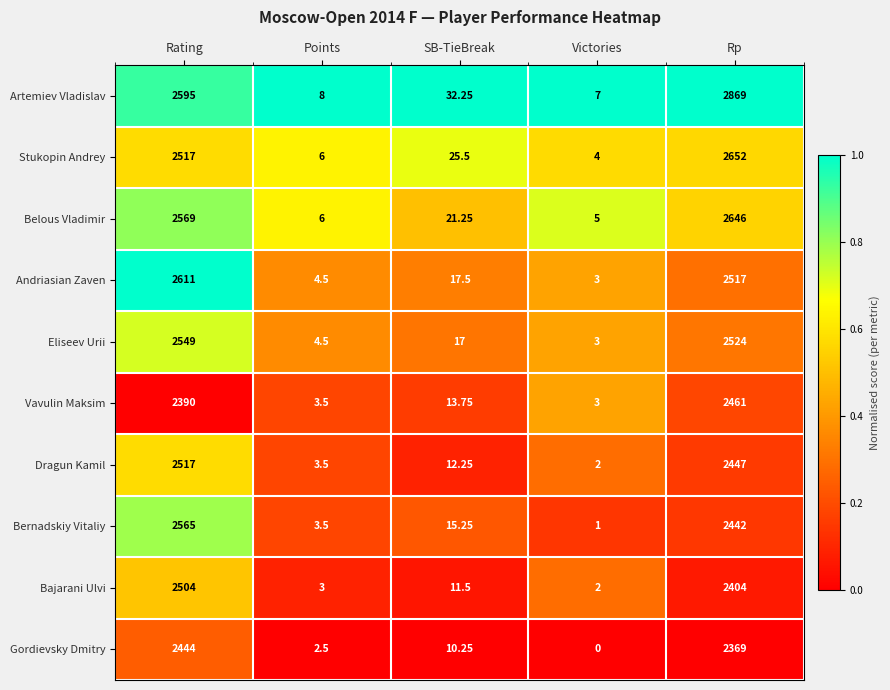

At which label does Vavulin Maksim reach its minimum?

Victories